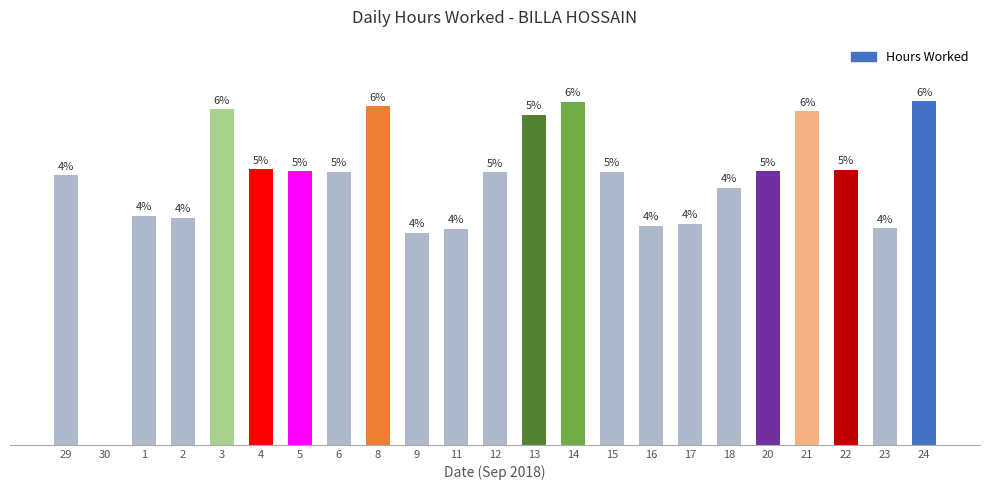

Approximately how many times larger is the value at 16 compared to 21?

0.7